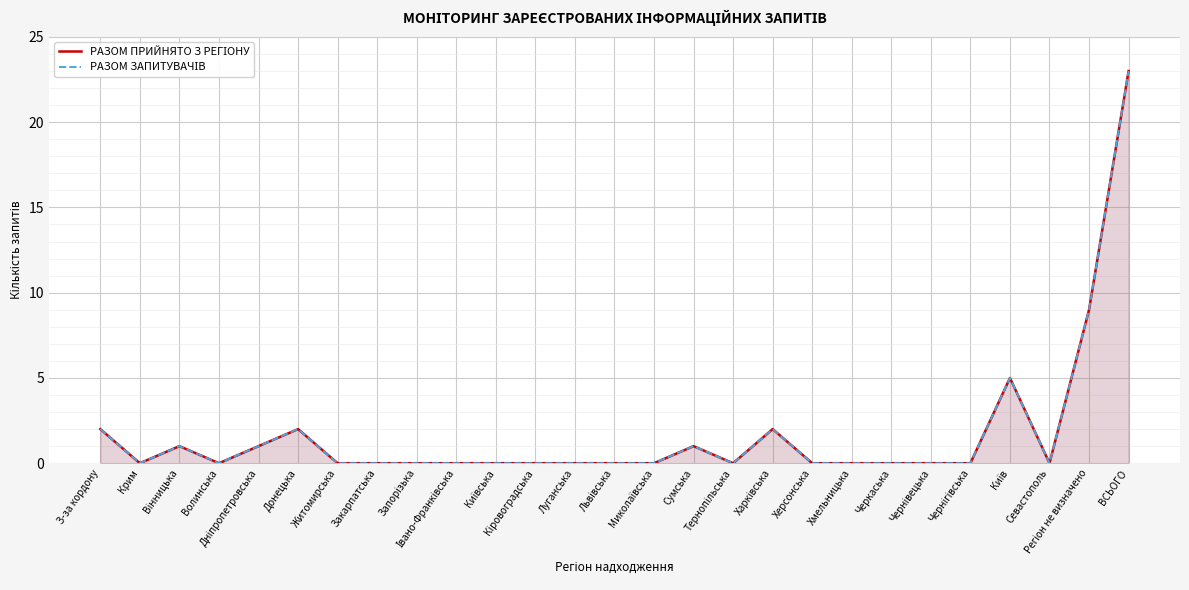

List the labels in order of РАЗОМ ПРИЙНЯТО З РЕГІОНУ value, smallest first.

Крим, Волинська, Житомирська, Закарпатська, Запорізька, Івано-Франківська, Київська, Кіровоградська, Луганська, Львівська, Миколаївська, Тернопільська, Херсонська, Хмельницька, Черкаська, Чернівецька, Чернігівська, Севастополь, Вінницька, Дніпропетровська, Сумська, З-за кордону, Донецька, Харківська, Київ, Регіон не визначено, ВСЬОГО